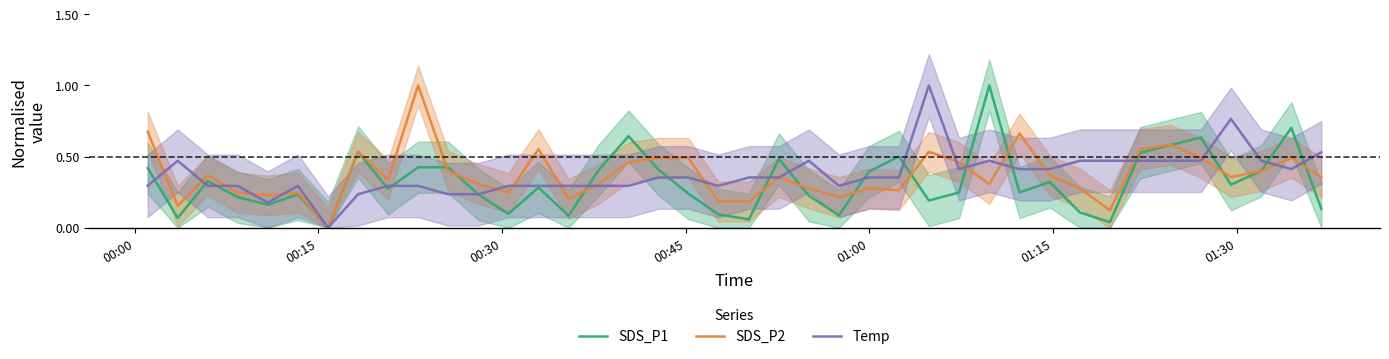

At how many categories does at least one series exceed 0?

39